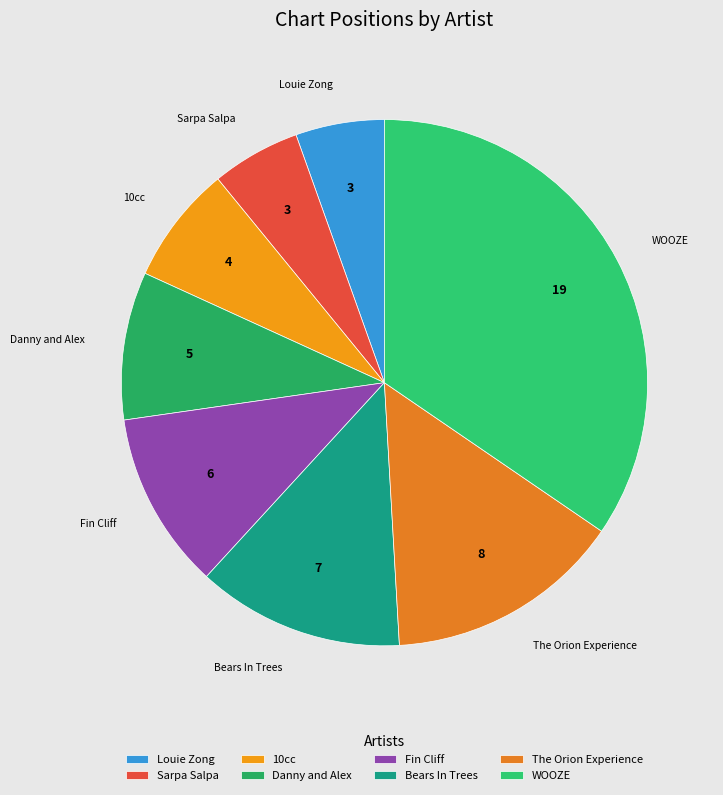

Combined, do Louie Zong and Sarpa Salpa account for over 50%?

No